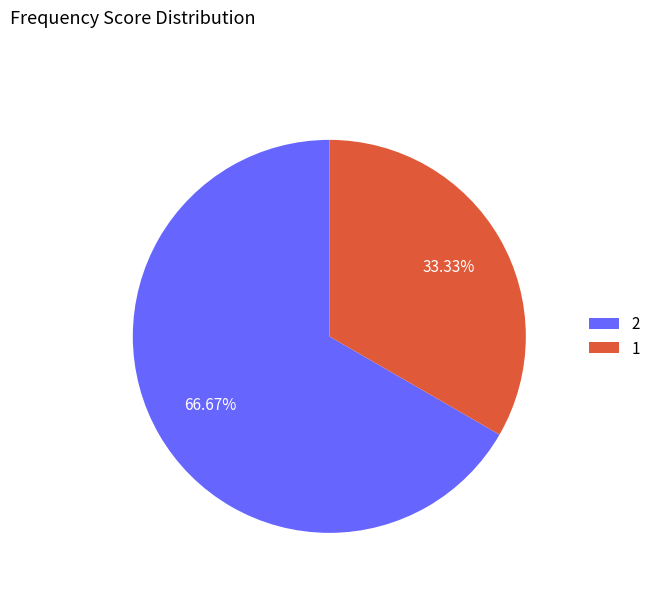

Which slice is the smallest?

1